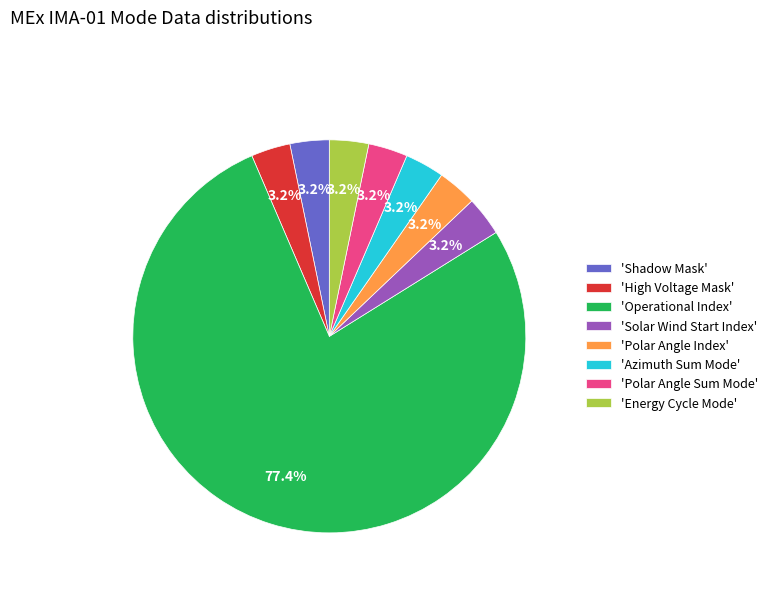

What is the largest slice in the pie chart?

'Operational Index'